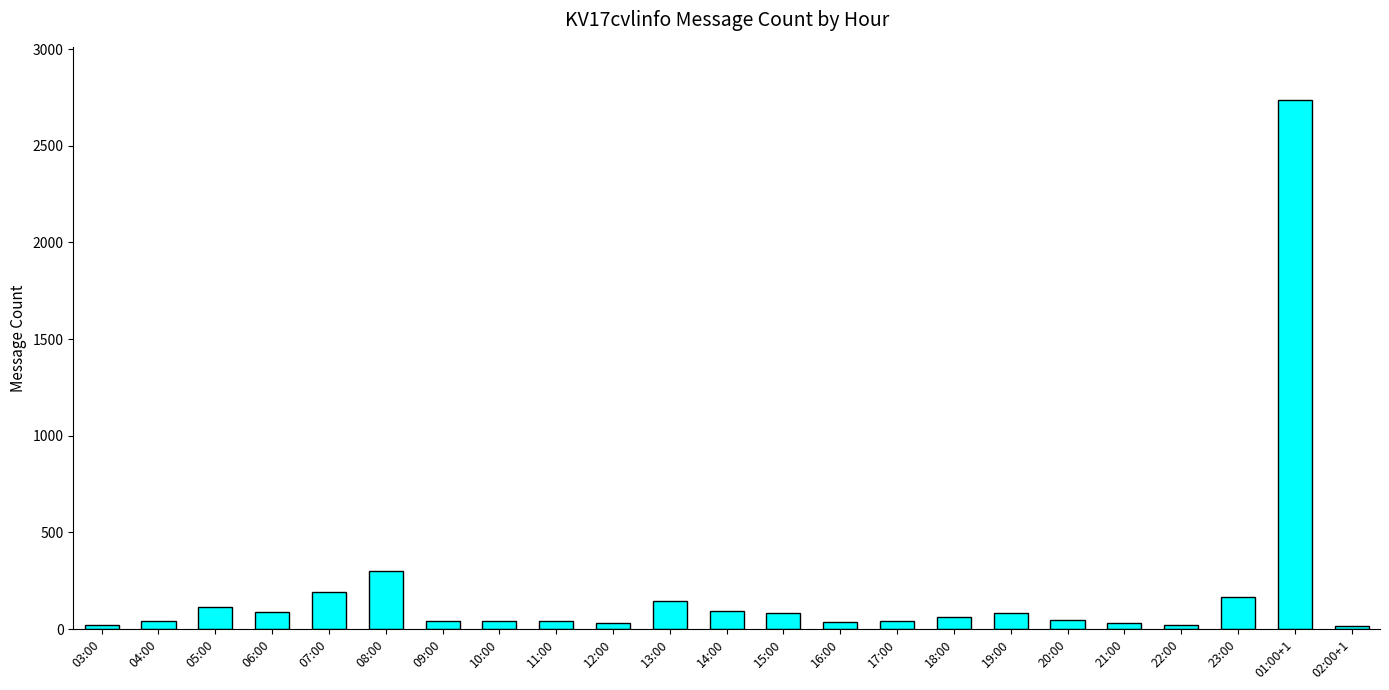

What is the change in value from 04:00 to 15:00?

+43